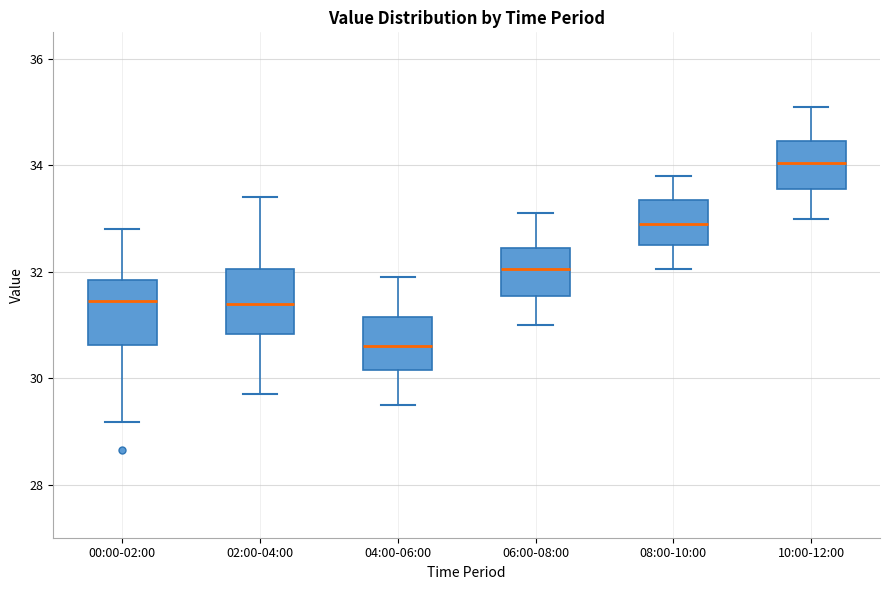

Which box has the lowest median line?

04:00-06:00